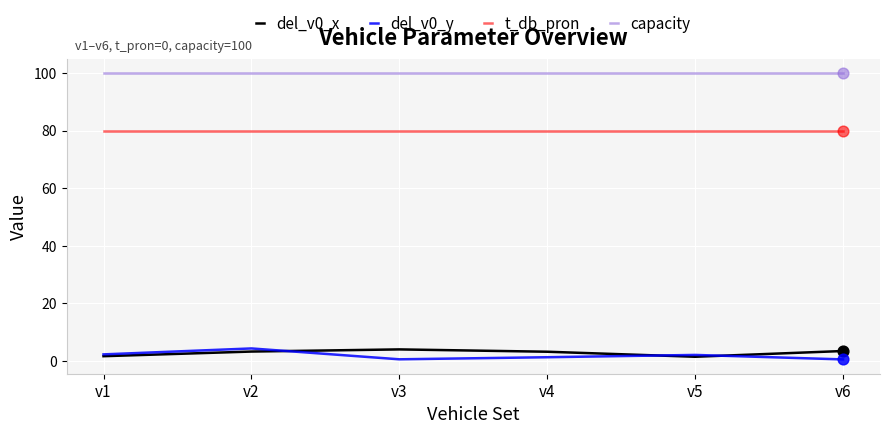

Which series has the largest total across all categories?

capacity